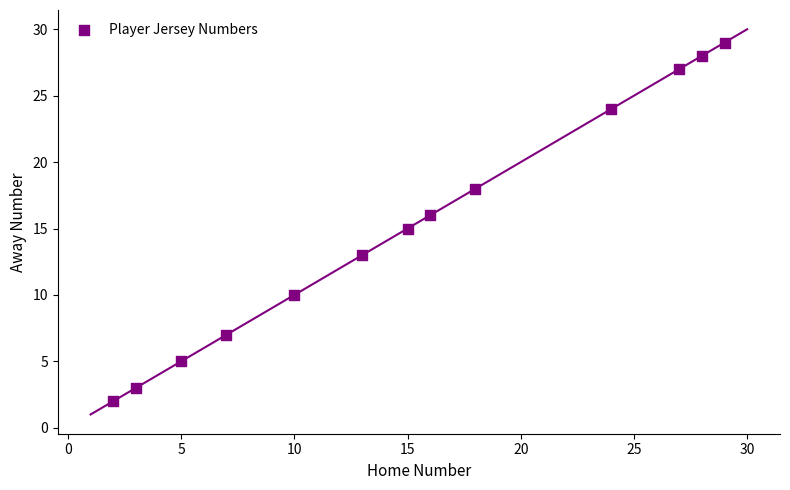

What is the range of Y values (max minus min)?

27